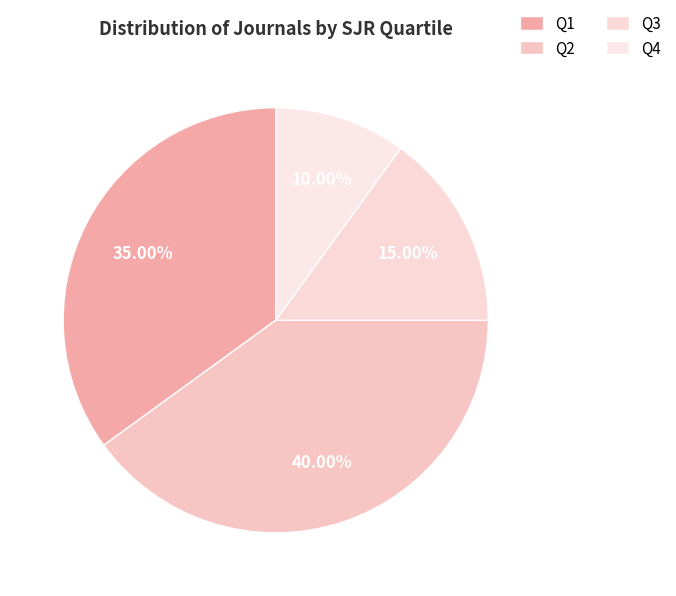

How many slices are in this pie chart?

4